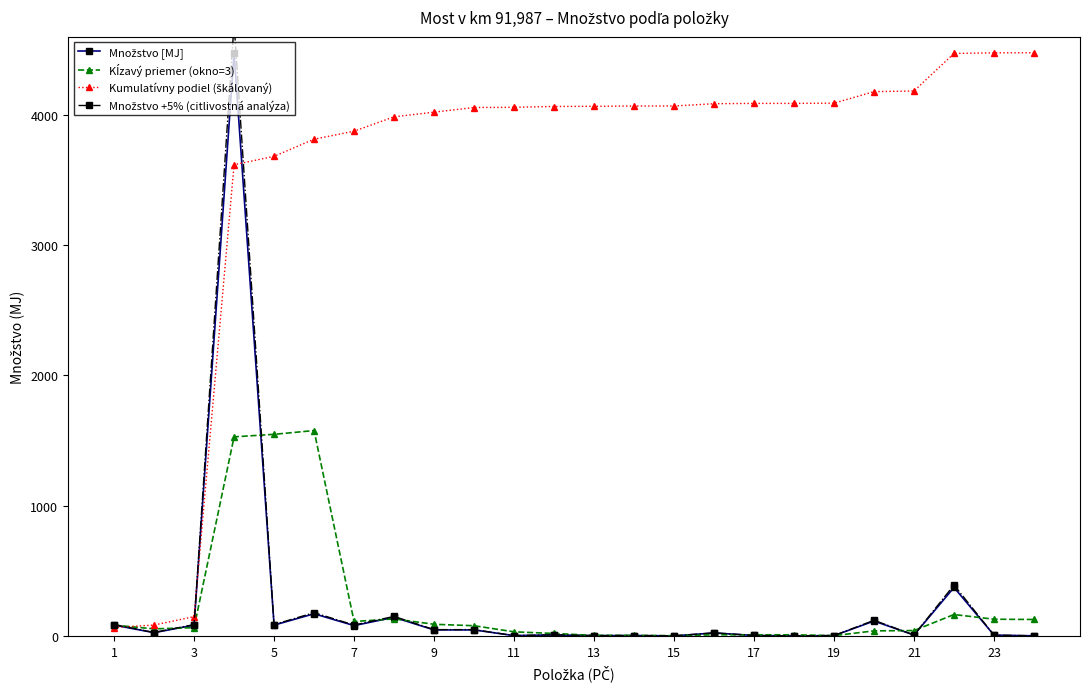

At how many categories does at least one series exceed 3396?

21